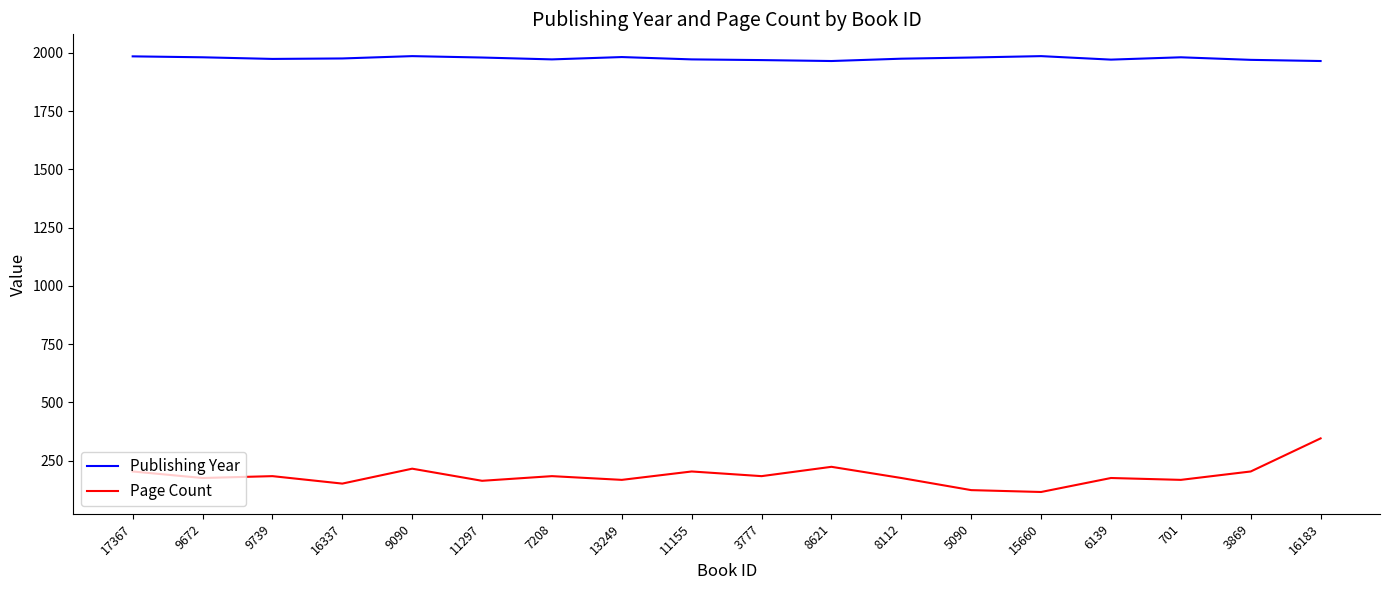

What is the sum of the Publishing Year values at 9672 and 8112?

3956